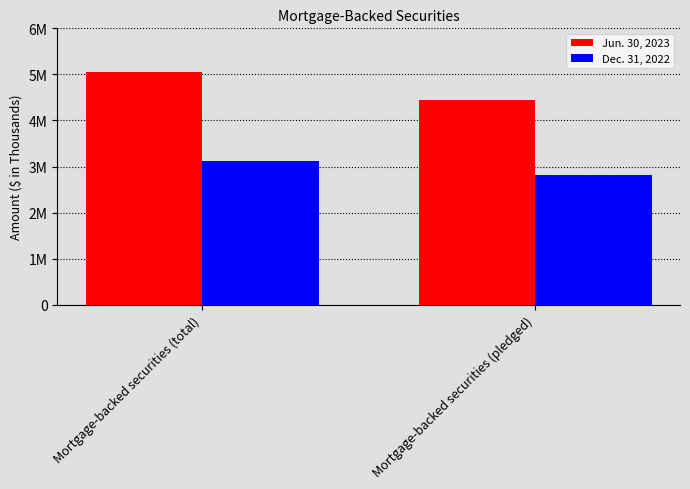

What is the label of the 2nd bar from the right?

Mortgage-backed securities (total)